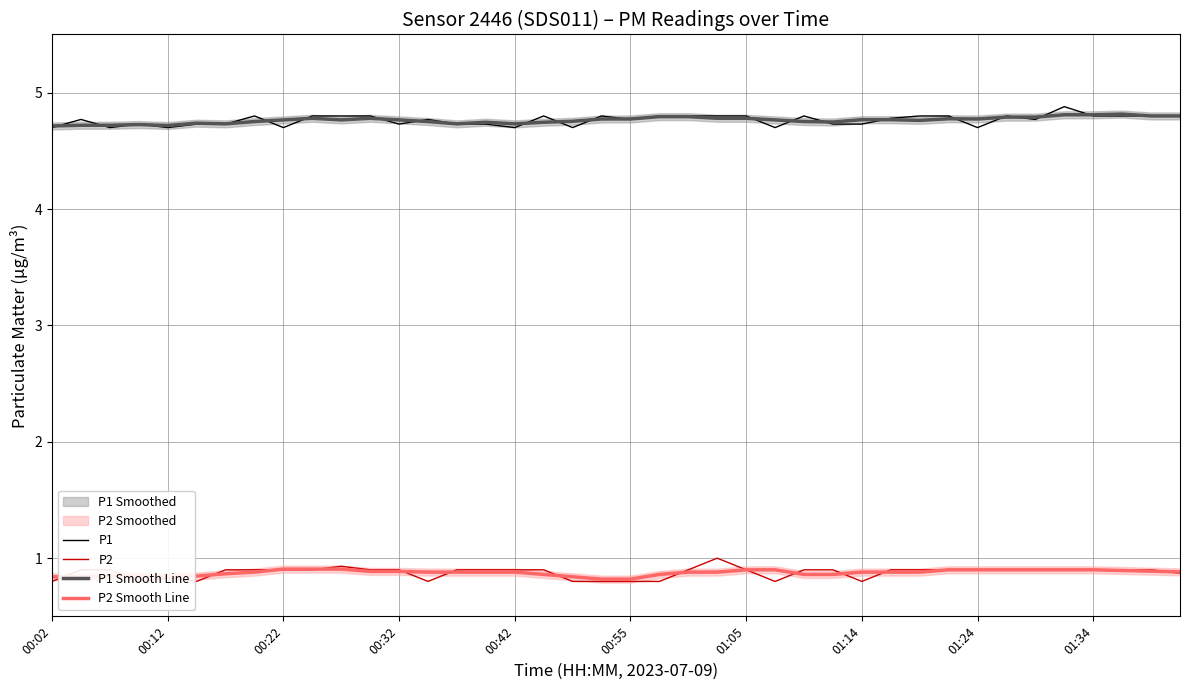

Which series has the largest total across all categories?

P1